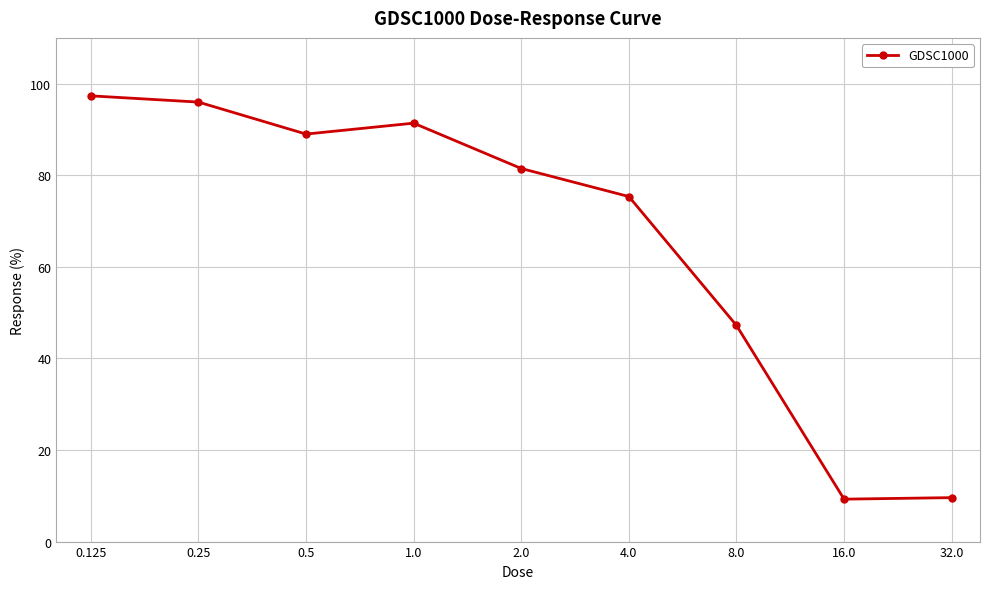

What is the greatest value displayed?

97.3